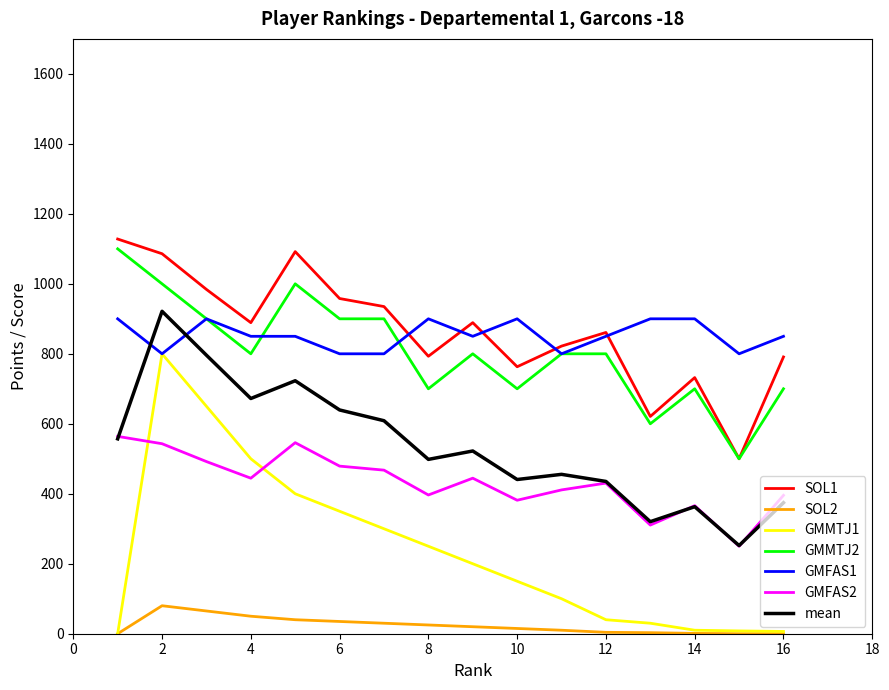

True or false: GMFAS1 and SOL2 intersect in this chart.

False